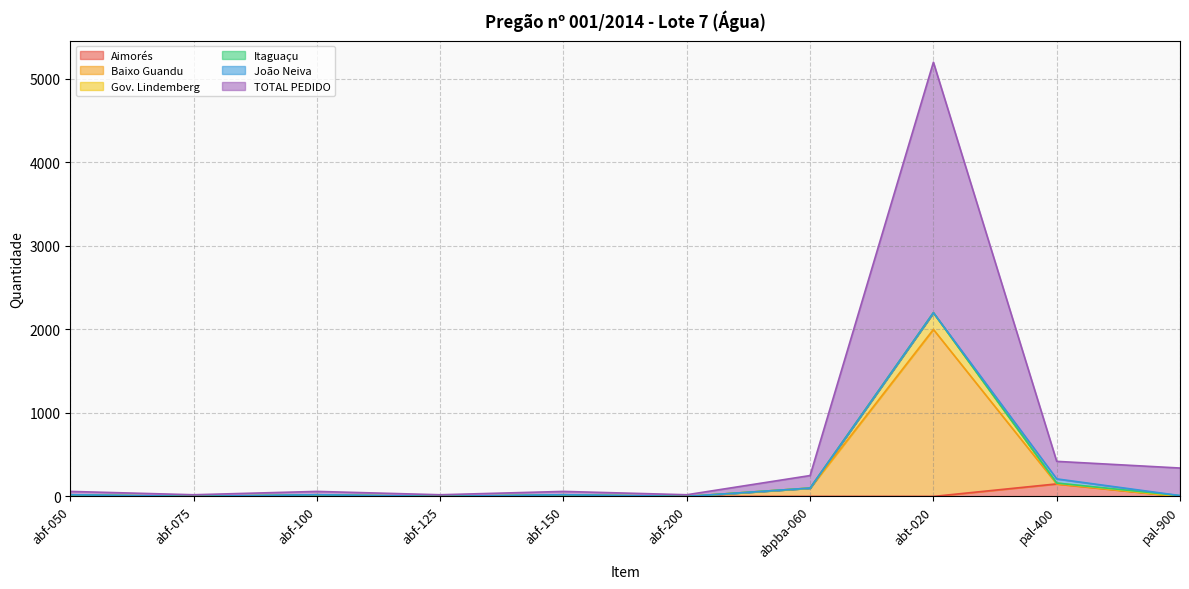

True or false: TOTAL PEDIDO and Gov. Lindemberg intersect in this chart.

False